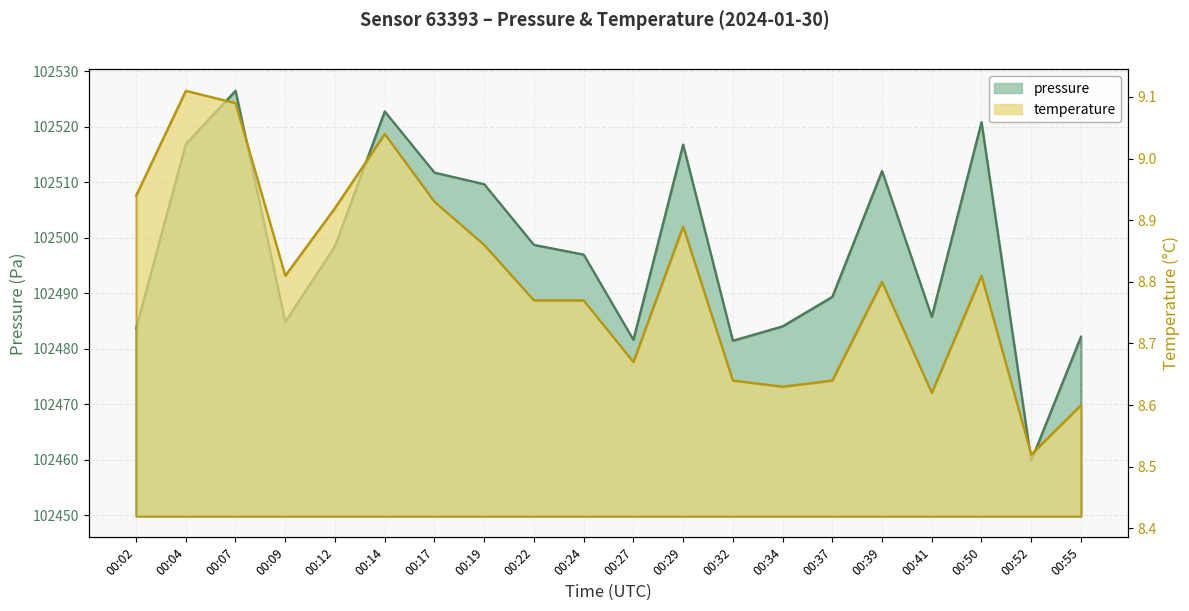

What is the value of the pressure point at the 7th from the left?

102511.8